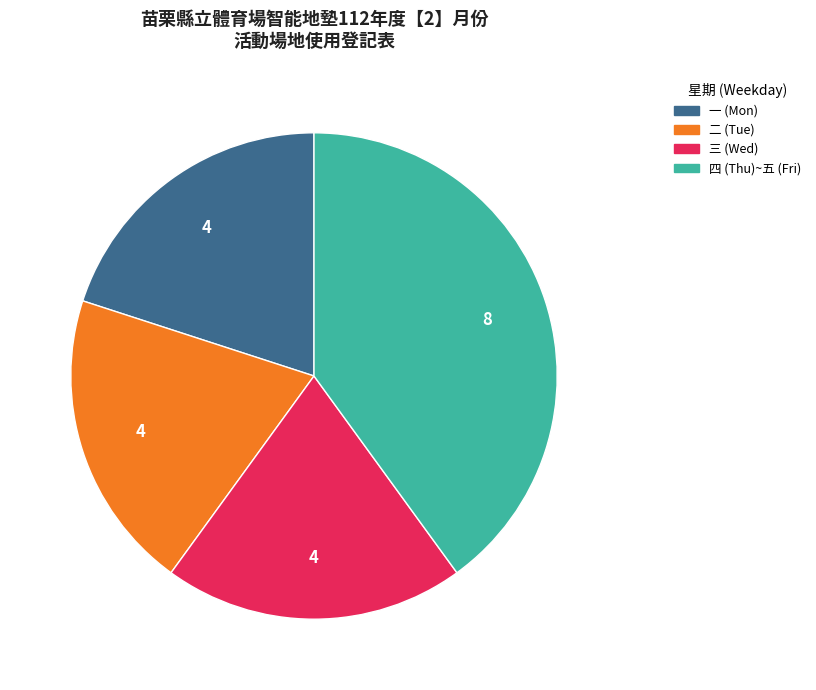

Is the sum of 四 (Thu)~五 (Fri) and 三 (Wed) greater than half?

Yes